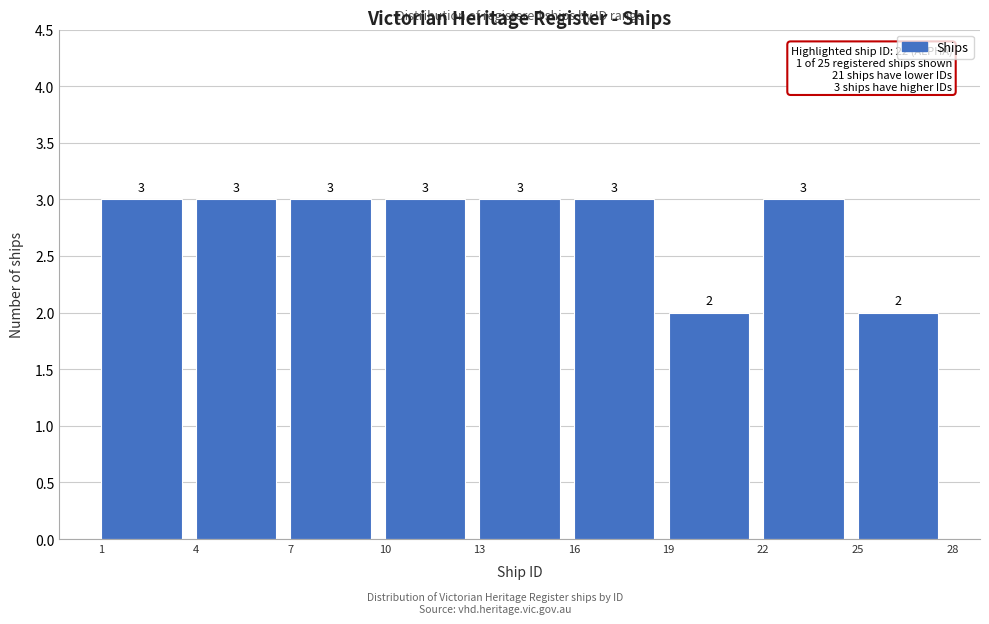

Reading left to right, list every bar in this chart as the range it spans on the x-axis followed by its height.

1 to 4: 3
4 to 7: 3
7 to 10: 3
10 to 13: 3
13 to 16: 3
16 to 19: 3
19 to 22: 2
22 to 25: 3
25 to 28: 2